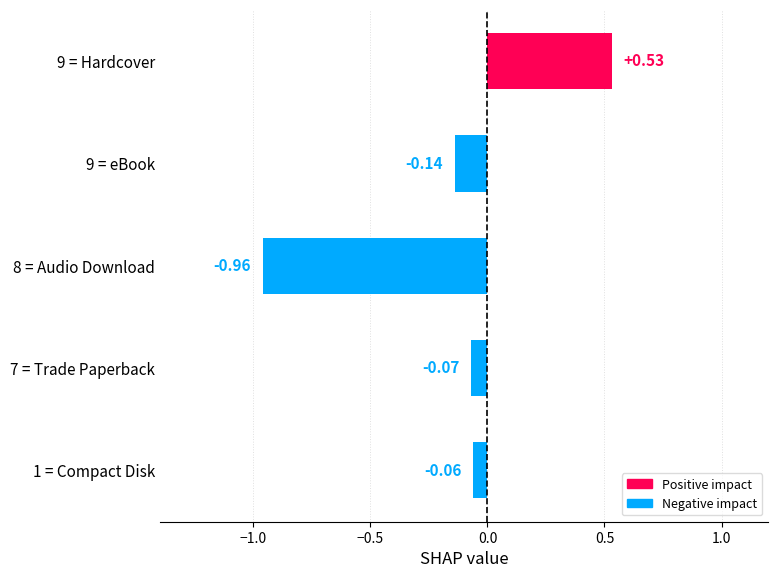

List the labels in order of value, smallest first.

8 = Audio Download, 9 = eBook, 7 = Trade Paperback, 1 = Compact Disk, 9 = Hardcover